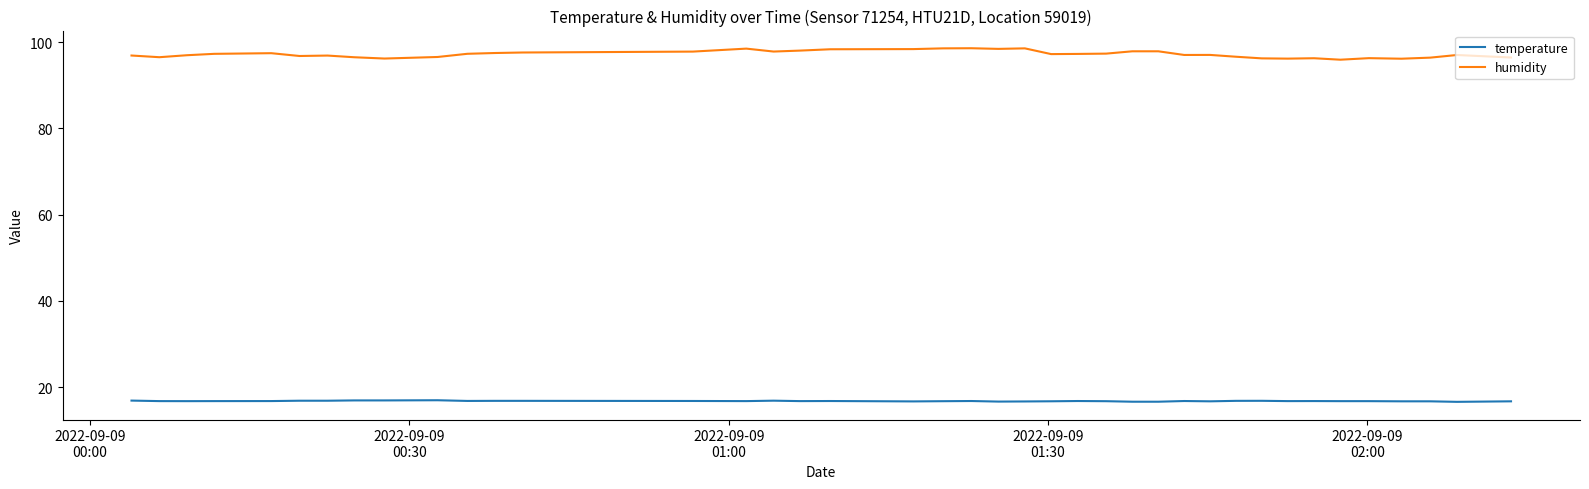

What is the minimum value for humidity?

96.0